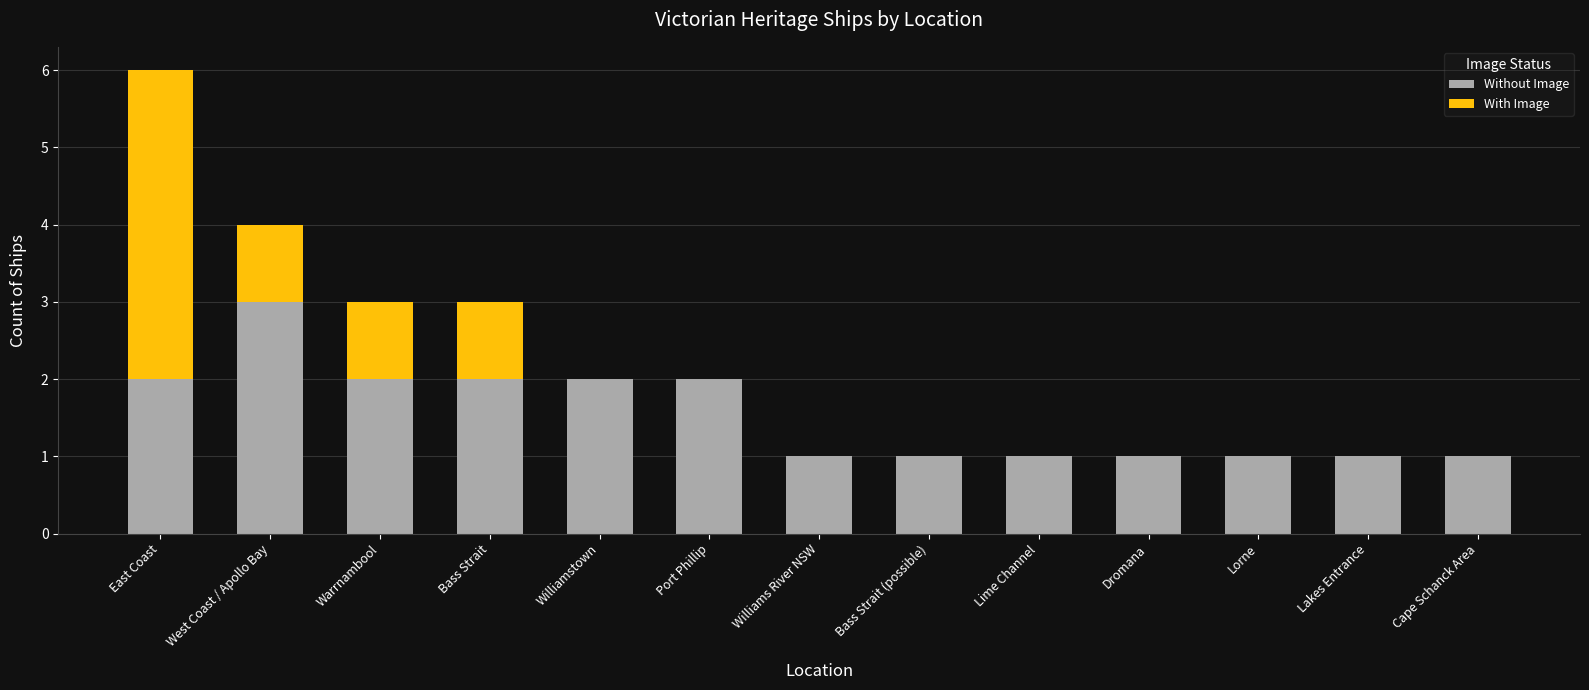

What is the sum of all Without Image values?

20